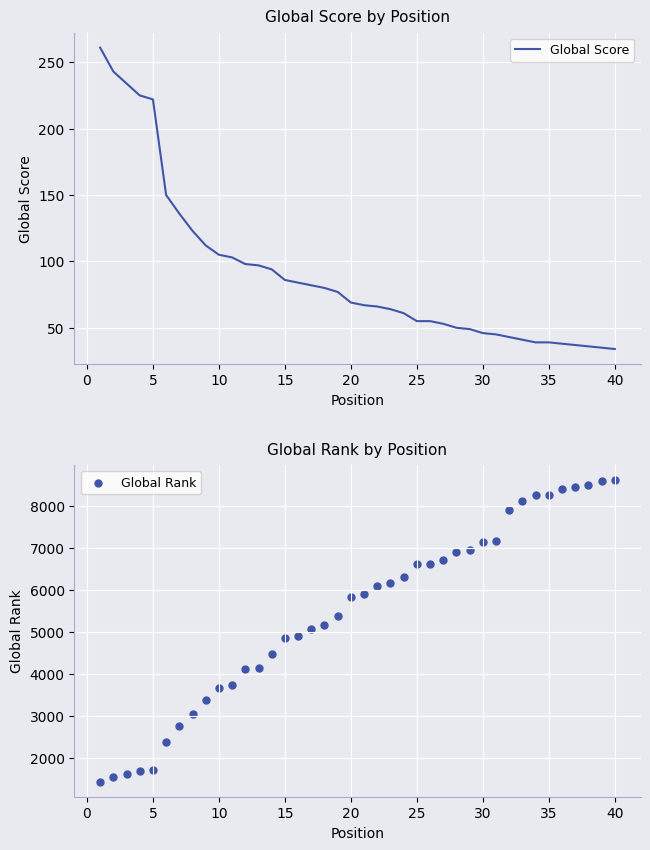

Which series has the largest total across all categories?

Global Rank